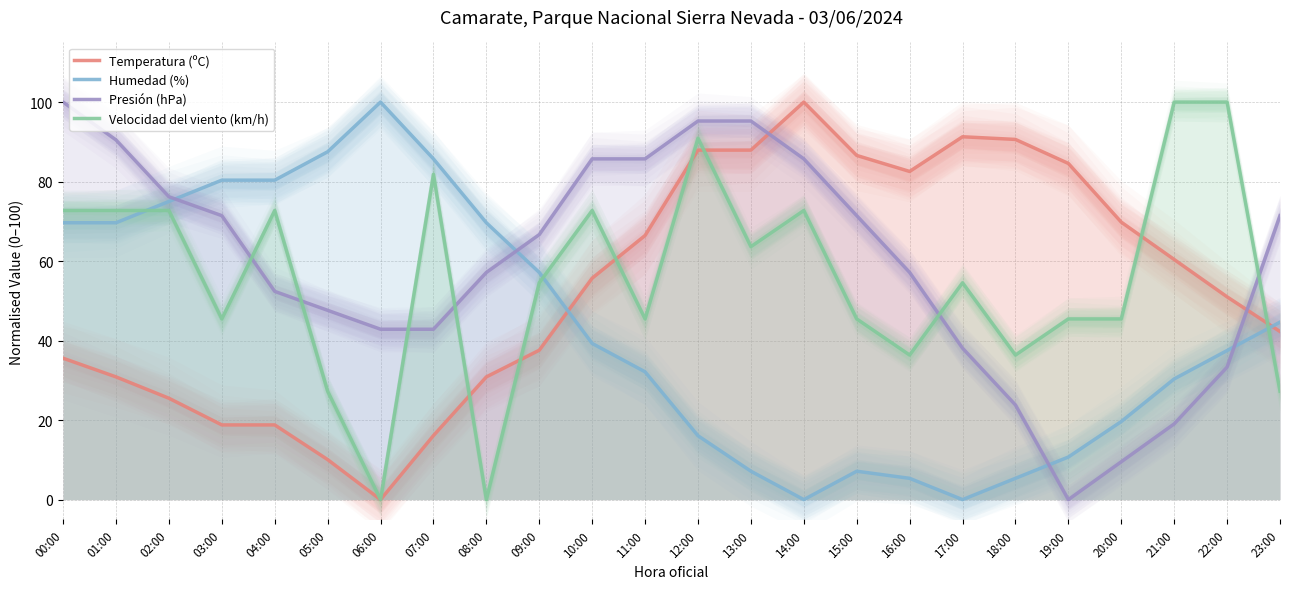

What is the label of the 6th point from the left?

05:00